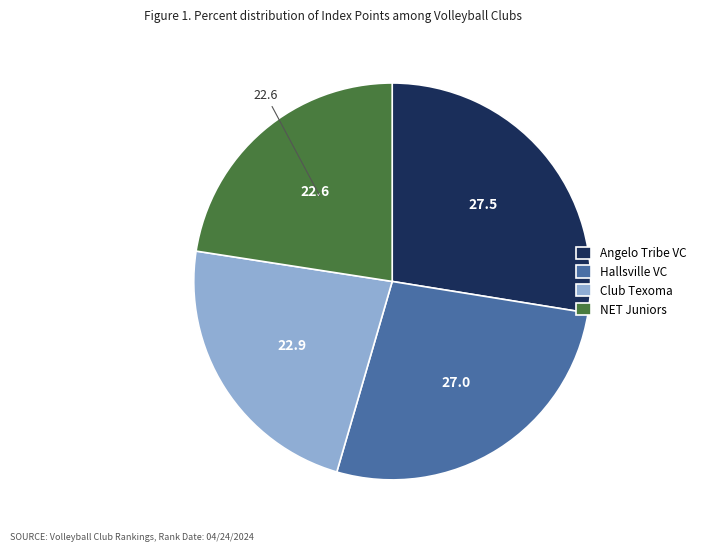

Is it true that Club Texoma is 23% of the pie?

True